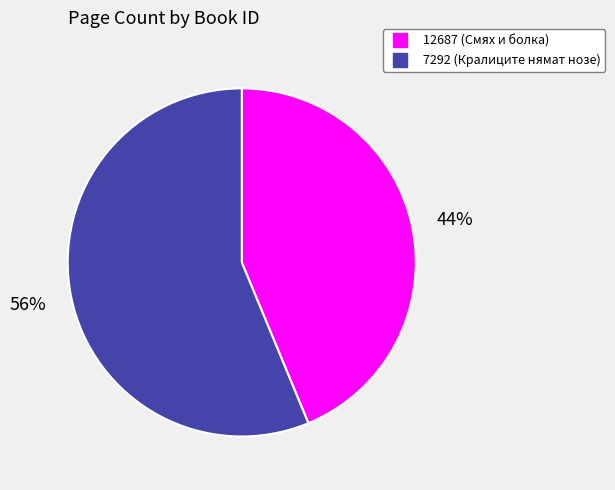

How many segments does this pie chart have?

2